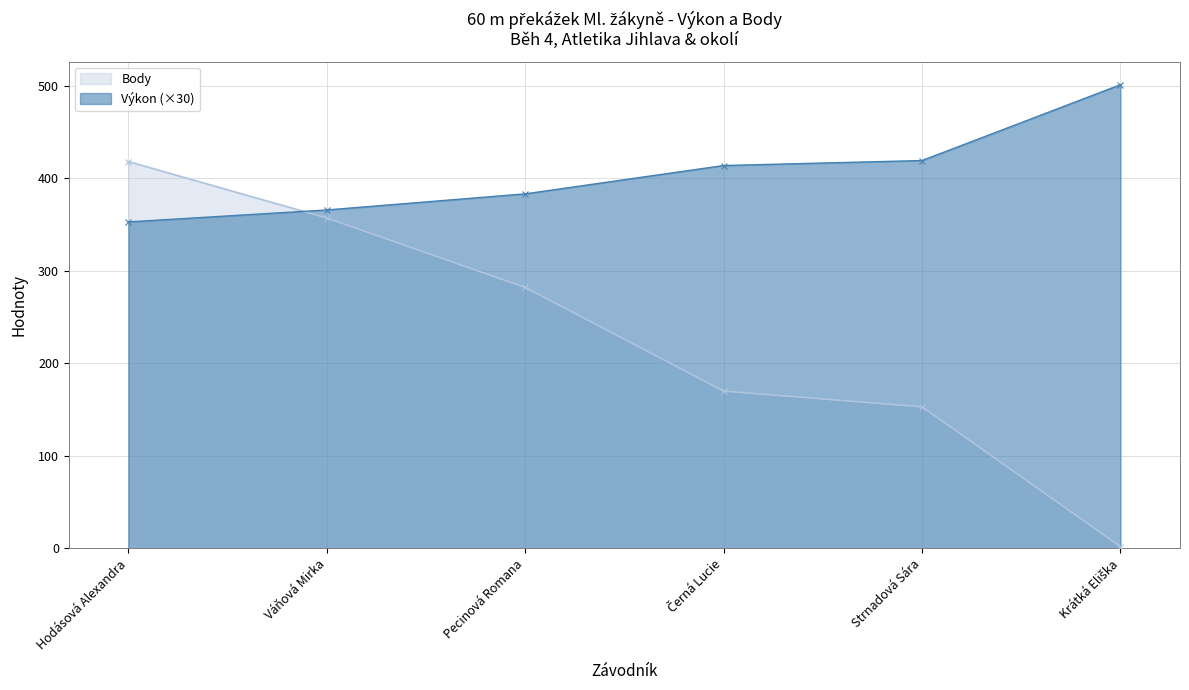

How many values in the Body series are below 282?

3